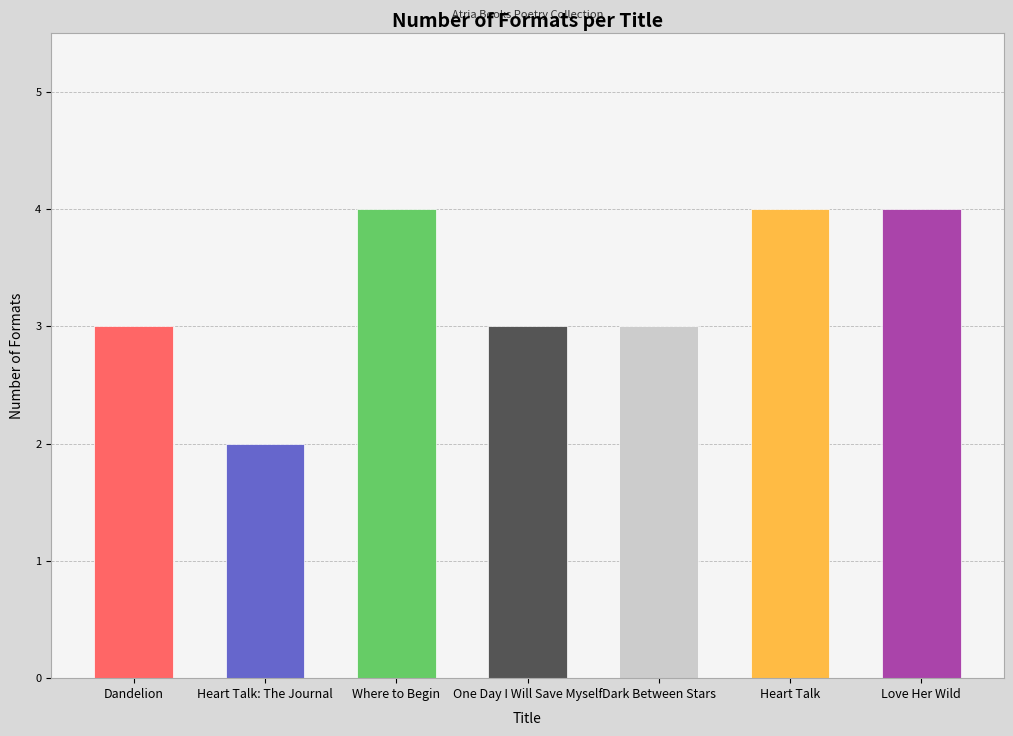

What is the ratio of the value at One Day I Will Save Myself to the value at Dandelion?

1.0